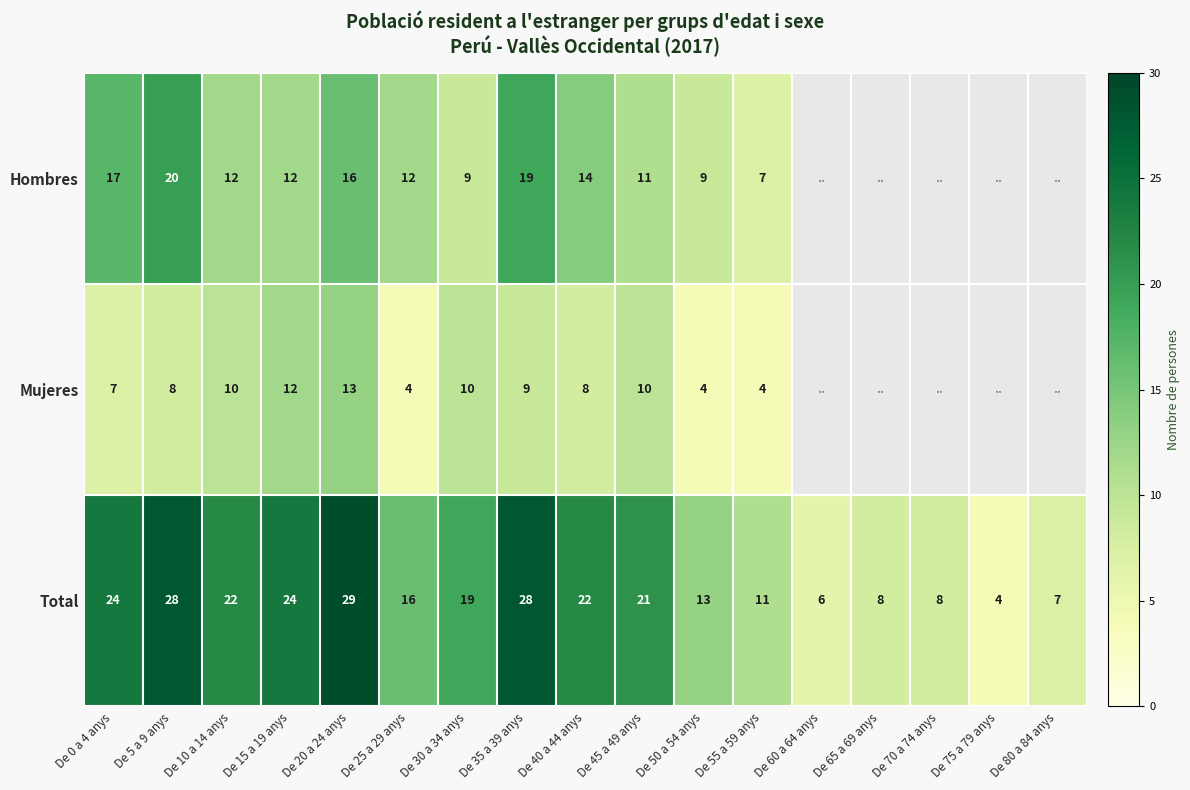

At which category is the sum across all series the highest?

De 20 a 24 anys